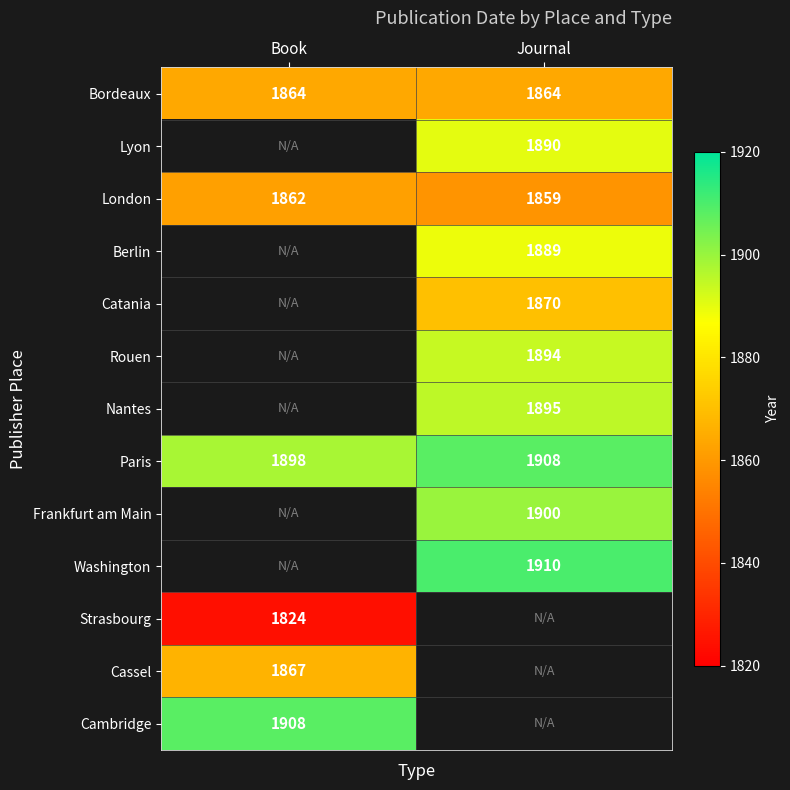

Is the value of Cambridge at Book greater than the value of Strasbourg at Book?

Yes